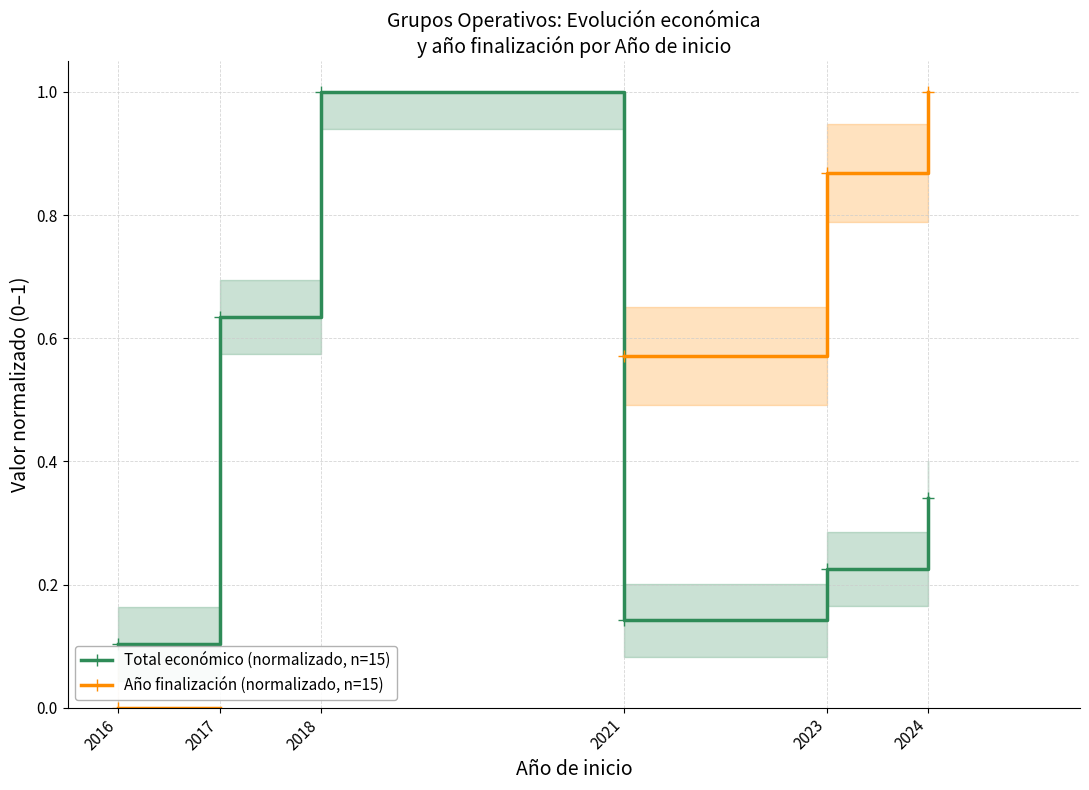

Does the chart display data point markers on the line(s)?

Yes